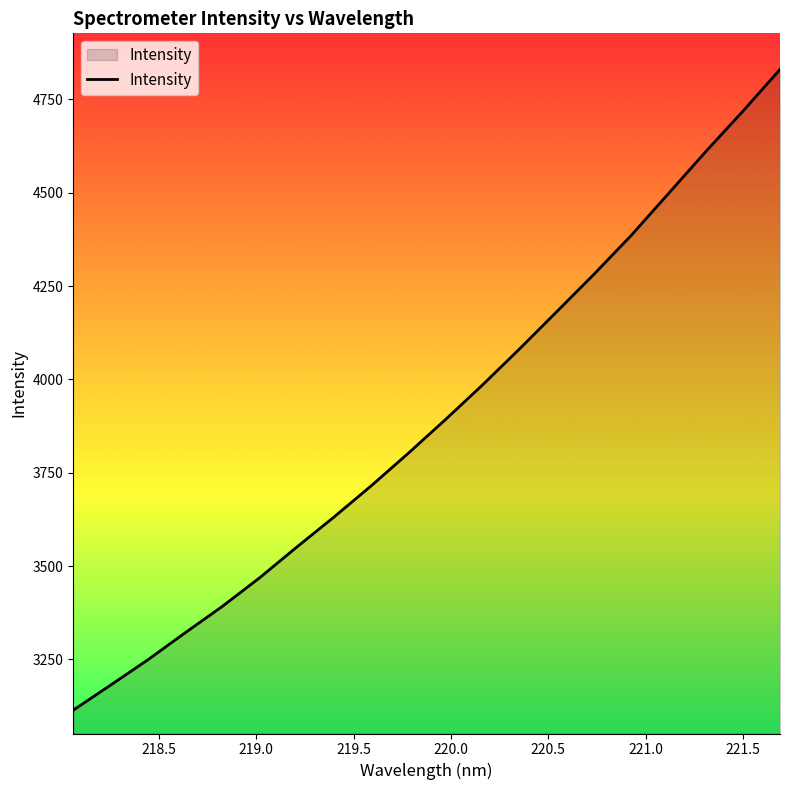

What is the difference between the maximum and minimum values?

1716.2